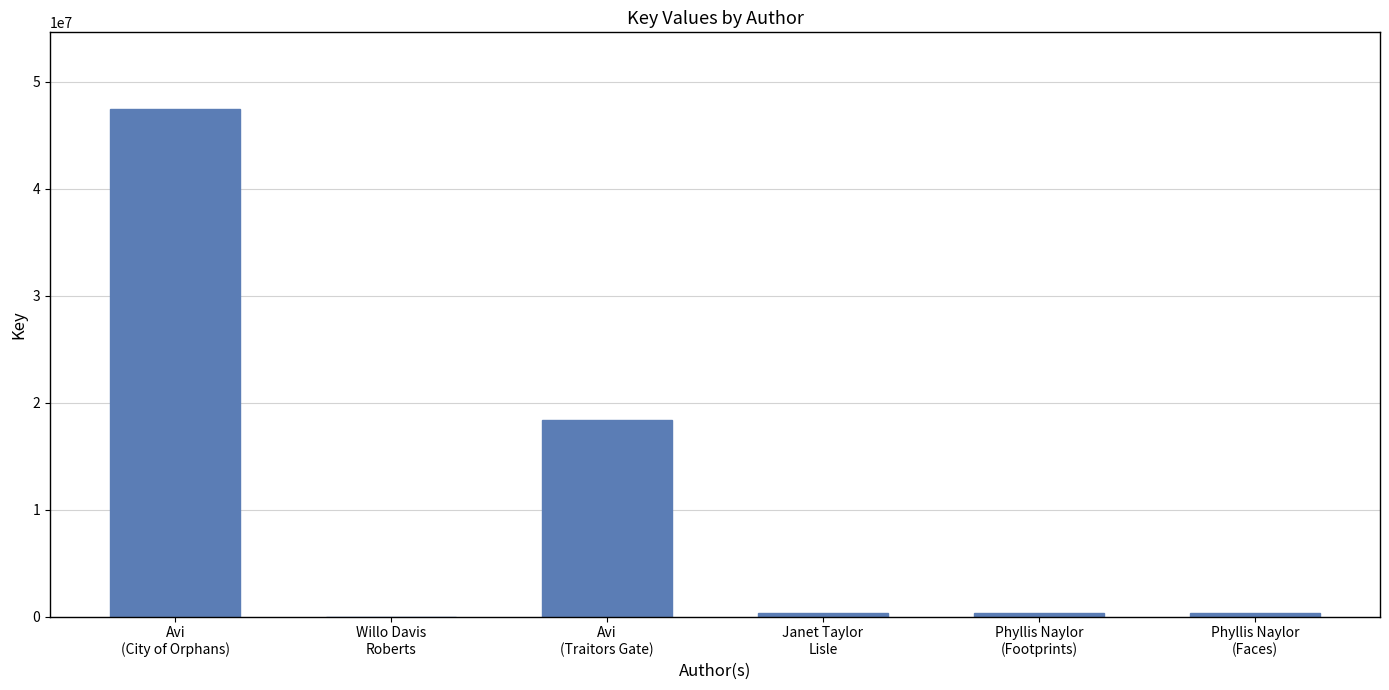

What is the maximum value shown in the chart?

47500982